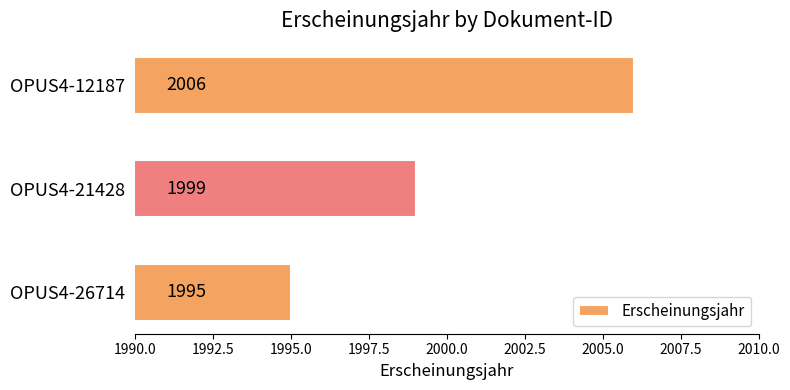

The value at OPUS4-12187 is 2006. True or false?

True